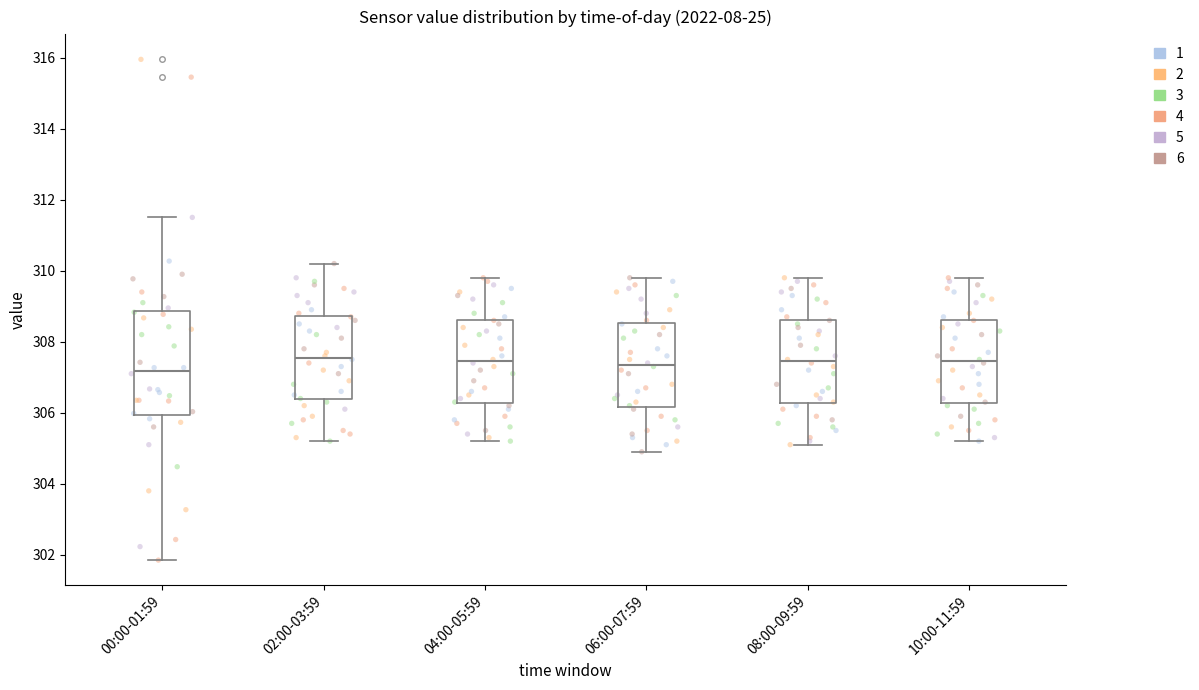

Reading left to right, read every box against the y-axis: the position of its median line, the range the box covers, and the ends of its whiskers. The values are not printed on the chart, so give them approximately, as read against the axis.

00:00-01:59: median 307.2, box 306.0 to 308.8, whiskers 301.8 to 311.6
02:00-03:59: median 307.6, box 306.4 to 308.8, whiskers 305.2 to 310.2
04:00-05:59: median 307.4, box 306.2 to 308.6, whiskers 305.2 to 309.8
06:00-07:59: median 307.4, box 306.2 to 308.6, whiskers 305.0 to 309.8
08:00-09:59: median 307.4, box 306.2 to 308.6, whiskers 305.2 to 309.8
10:00-11:59: median 307.4, box 306.2 to 308.6, whiskers 305.2 to 309.8